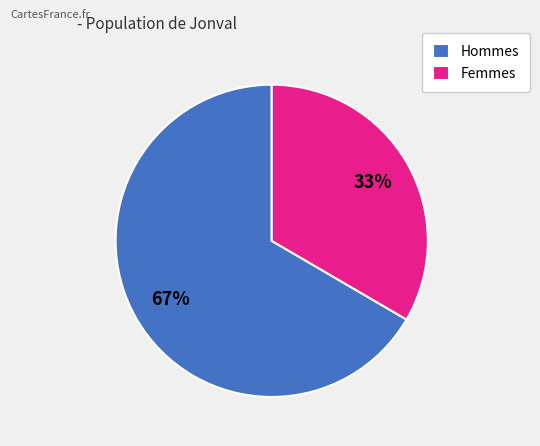

Which has a higher value, Femmes or Hommes?

Hommes